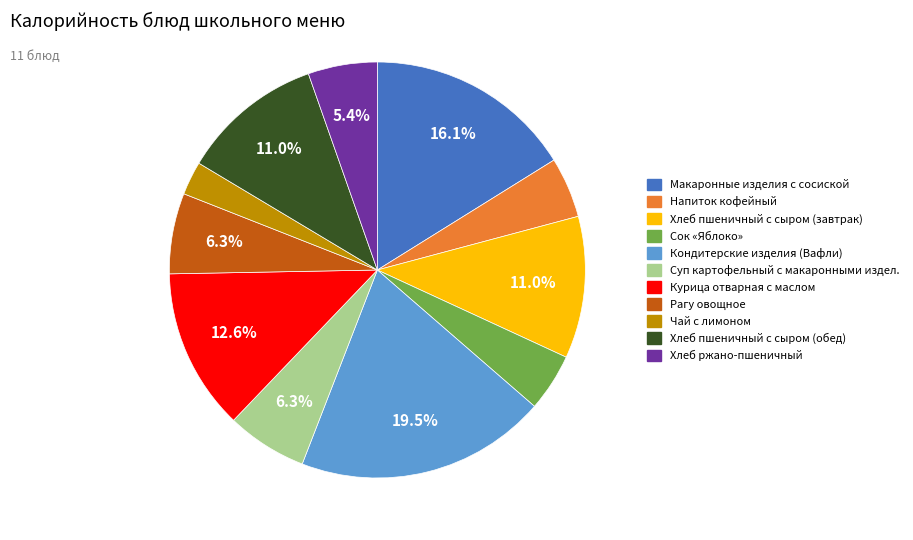

Does any single category account for the majority?

No